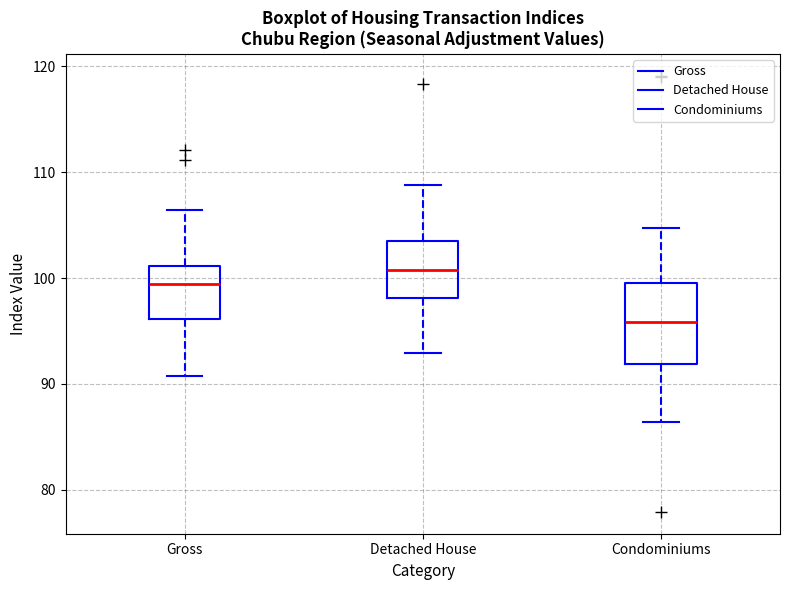

Reading left to right, read every box against the y-axis: the position of its median line, the range the box covers, and the ends of its whiskers. The values are not printed on the chart, so give them approximately, as read against the axis.

Gross: median 99, box 96 to 101, whiskers 91 to 106
Detached House: median 101, box 98 to 103, whiskers 93 to 109
Condominiums: median 96, box 92 to 100, whiskers 86 to 105